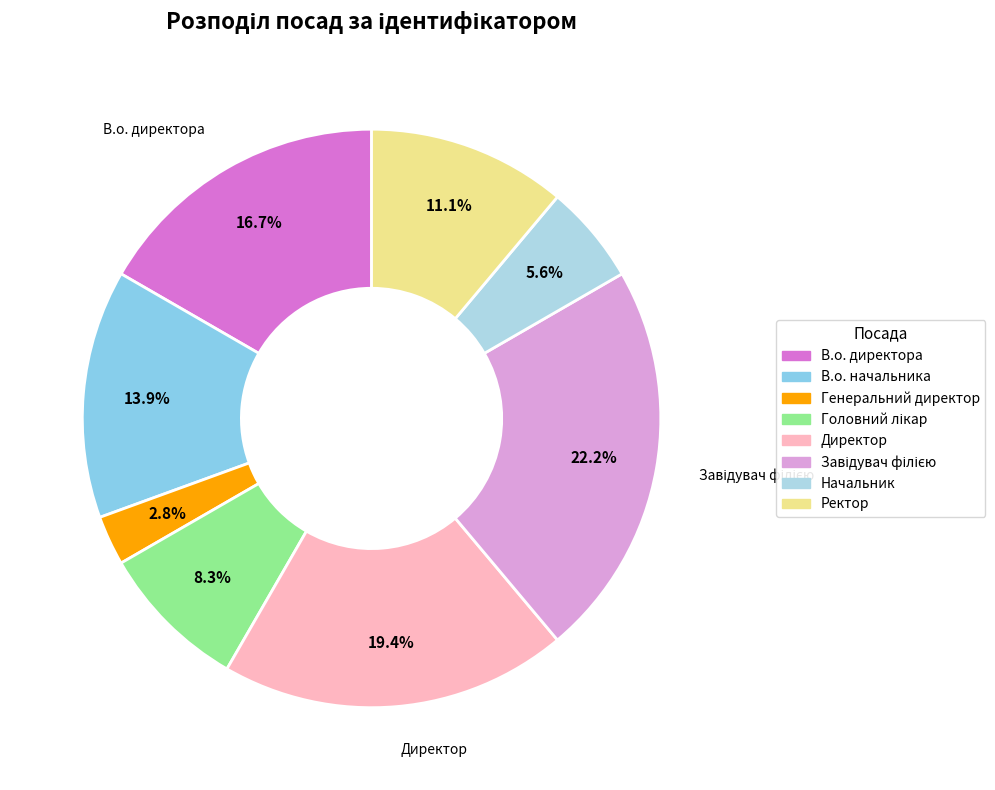

To the nearest percent, what is the average slice percentage?

12%